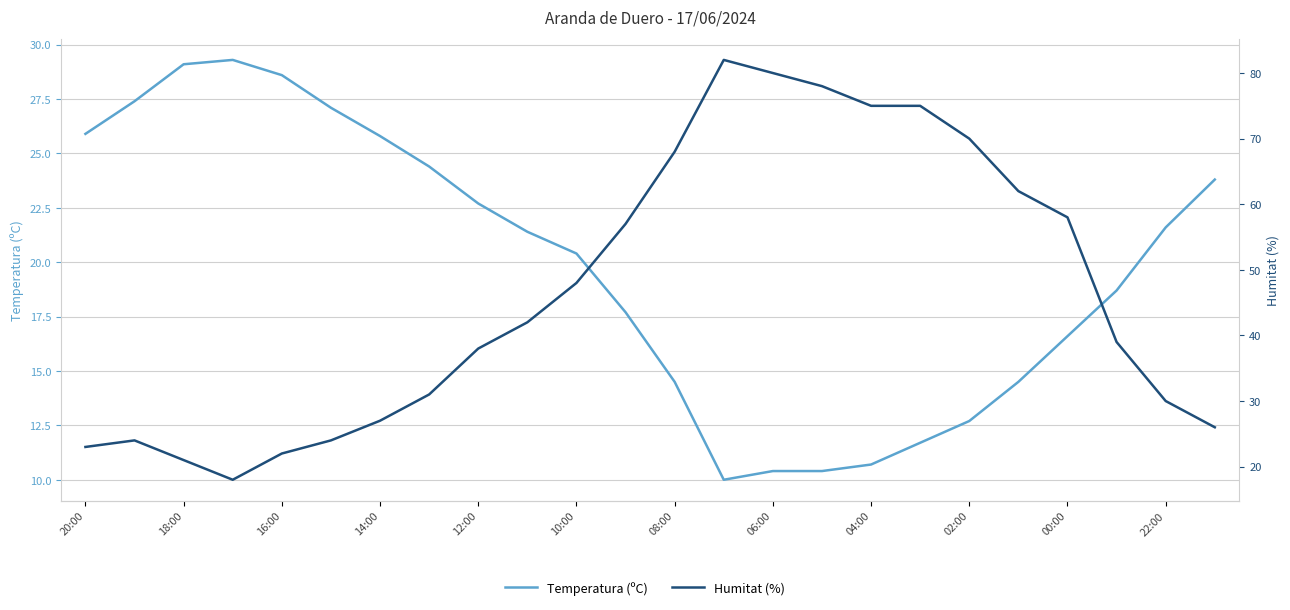

The Temperatura (ºC) series shows 8.2 at 23. True or false?

False